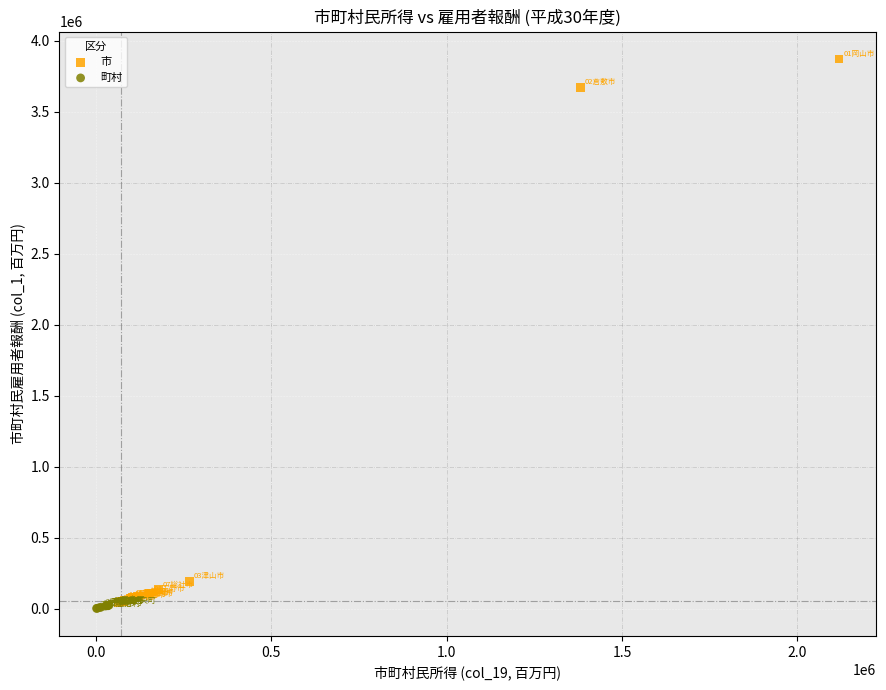

Which series contains the highest Y value?

市